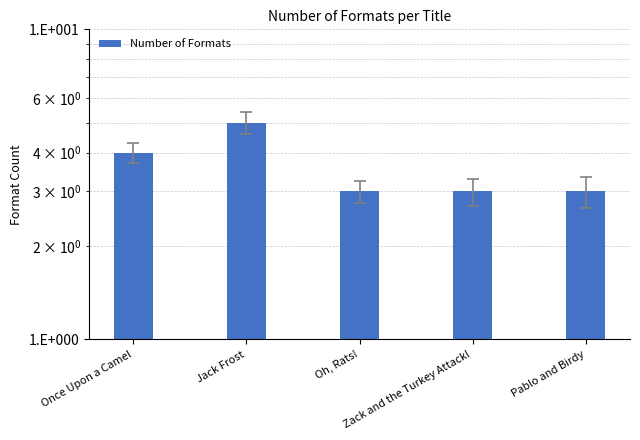

Rank the categories by value from lowest to highest.

Oh, Rats!, Zack and the Turkey Attack!, Pablo and Birdy, Once Upon a Camel, Jack Frost